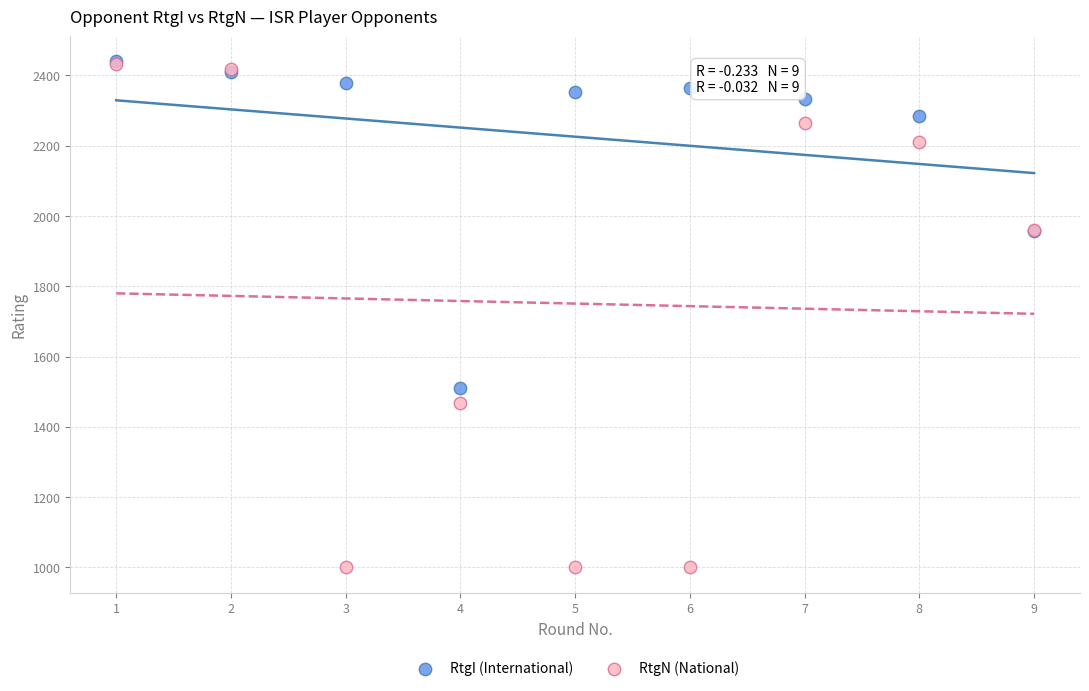

Across all series, what Y value is closest to 1720?

1509